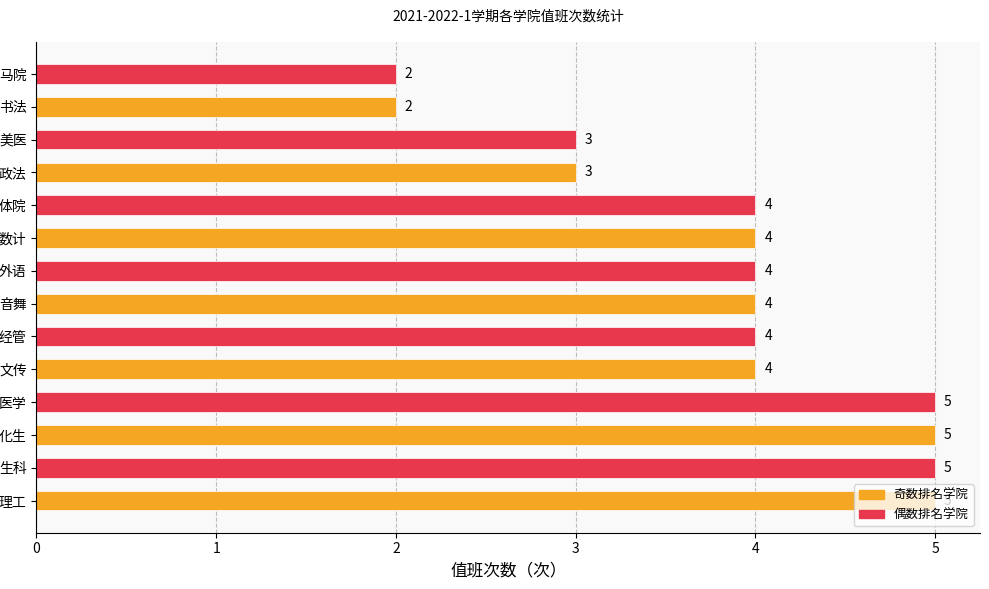

The value at 生科 is 8. True or false?

False